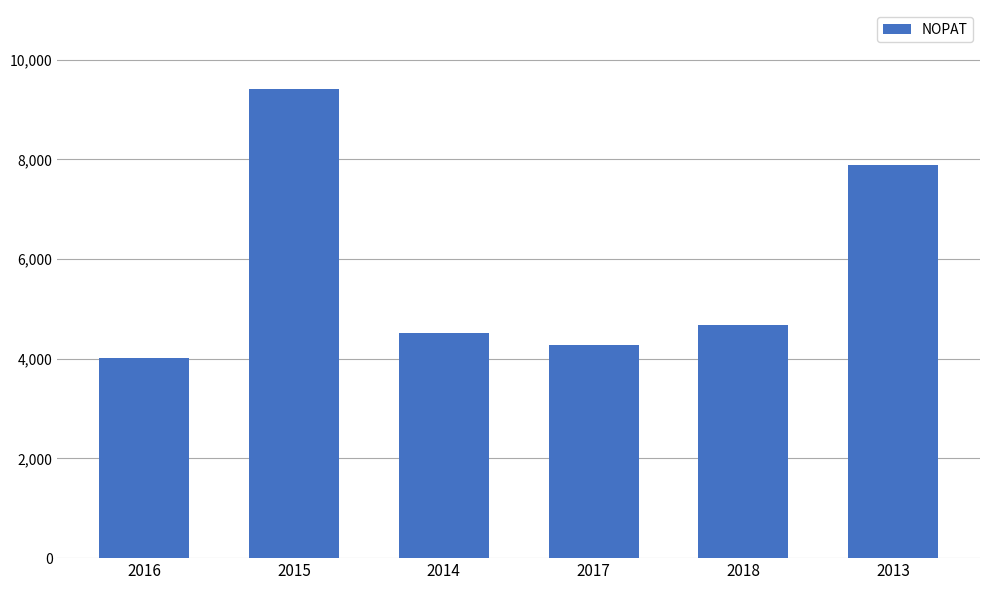

What position from the right is 2017?

3